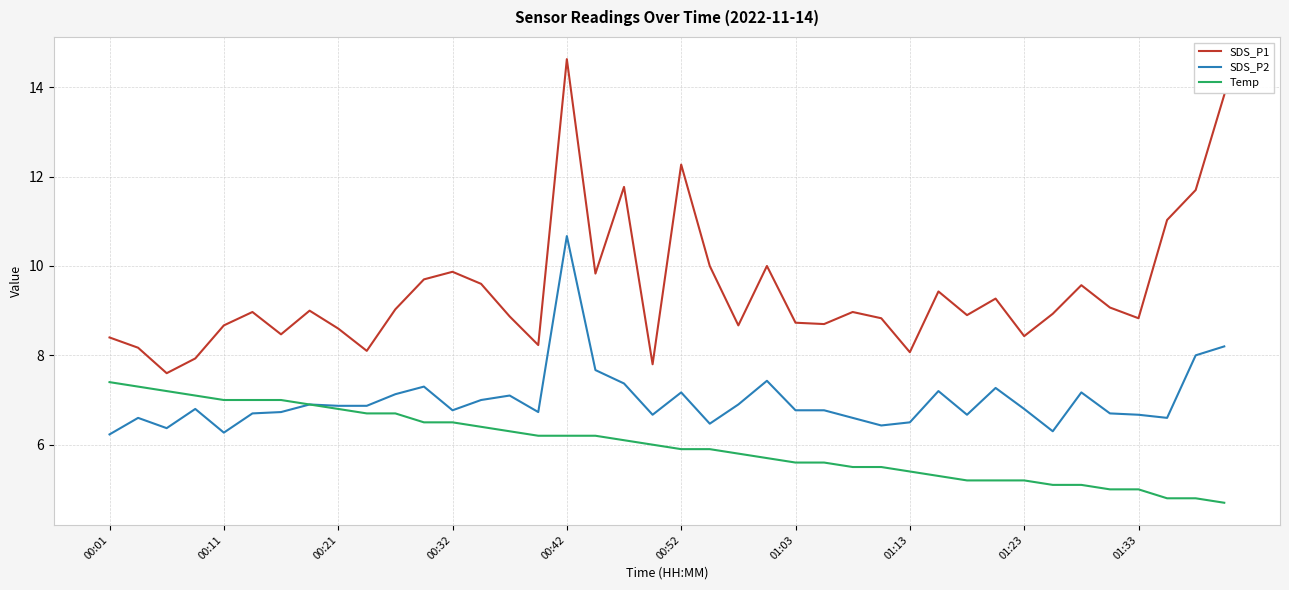

List the series in order of their peak value, lowest first.

Temp, SDS_P2, SDS_P1